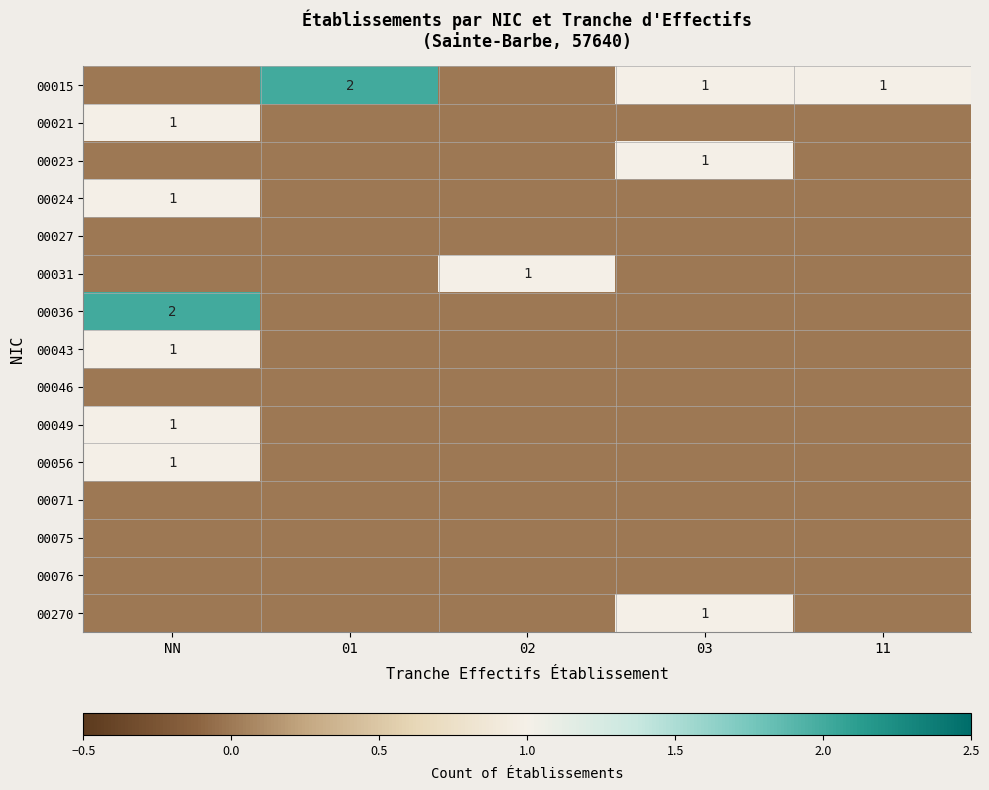

True or false: 00270 has a value of 2 at 03.

False